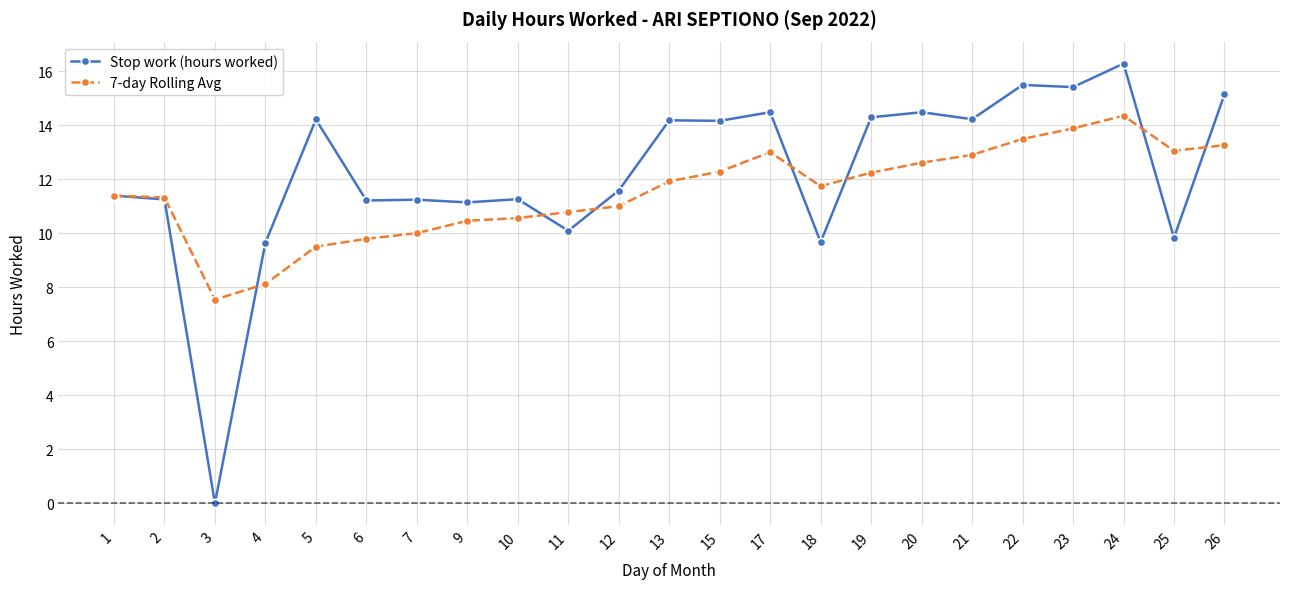

What is the total value across all series at 15?

26.4